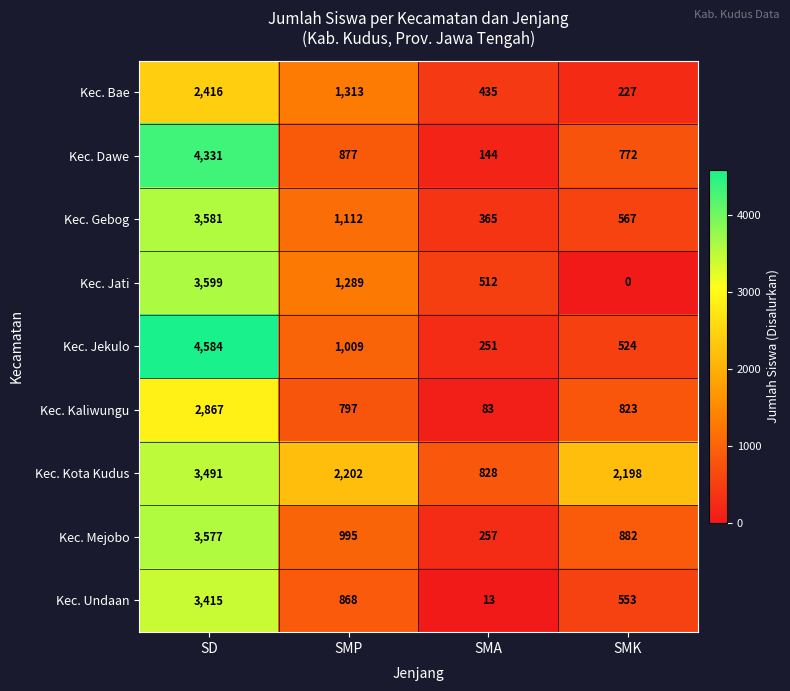

The value of Kec. Bae at SMP is 1313. True or false?

True